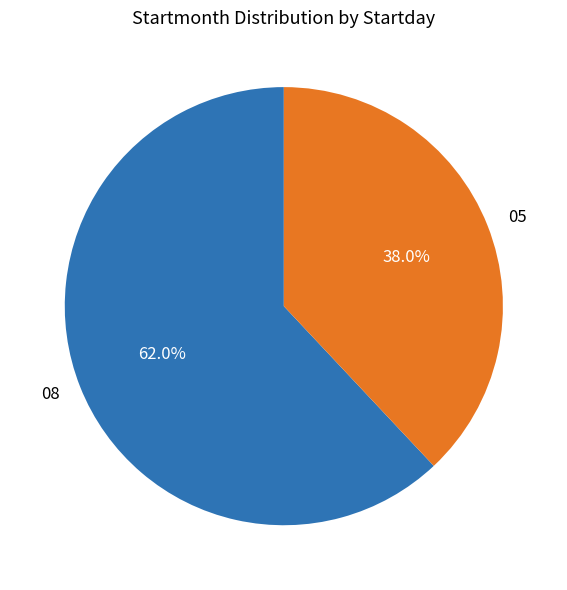

Is it true that 08 is 62% of the pie?

True